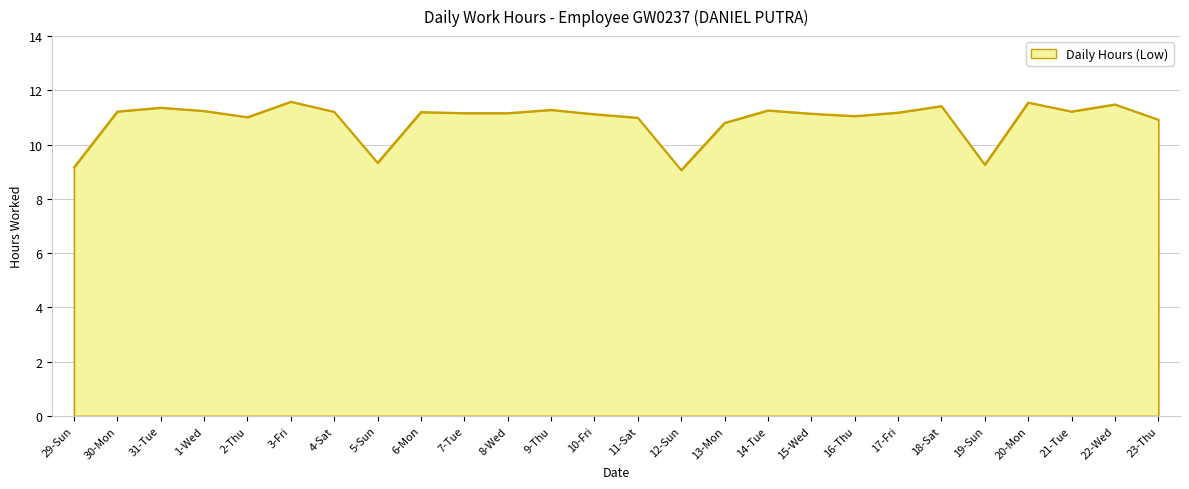

What position from the left is 19-Sun?

22